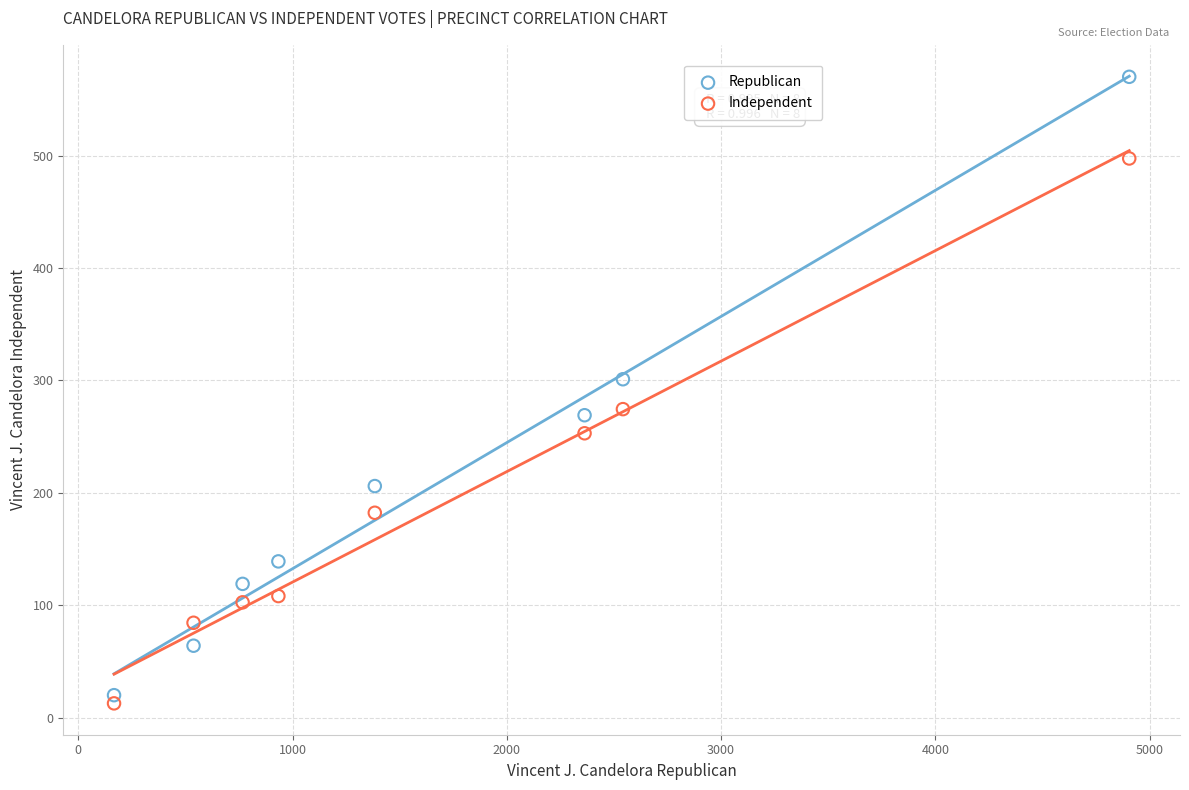

What is the X range (max minus min) for the scatter plot?

4738.0